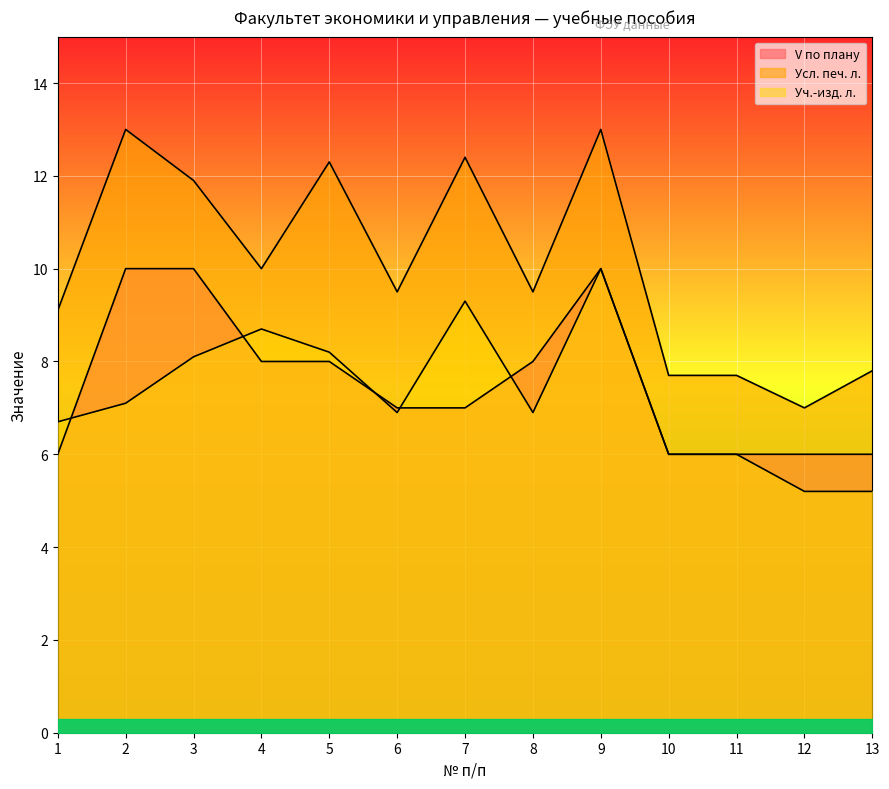

Reading right to left, transcribe all the data shown in this chart.

V по плану: 6.0	6.0	6.0	6.0	10.0	8.0	7.0	7.0	8.0	8.0	10.0	10.0	6.0
Усл. печ. л.: 7.8	7.0	7.7	7.7	13.0	9.5	12.4	9.5	12.3	10.0	11.9	13.0	9.1
Уч.-изд. л.: 5.2	5.2	6.0	6.0	10.0	6.9	9.3	6.9	8.2	8.7	8.1	7.1	6.7